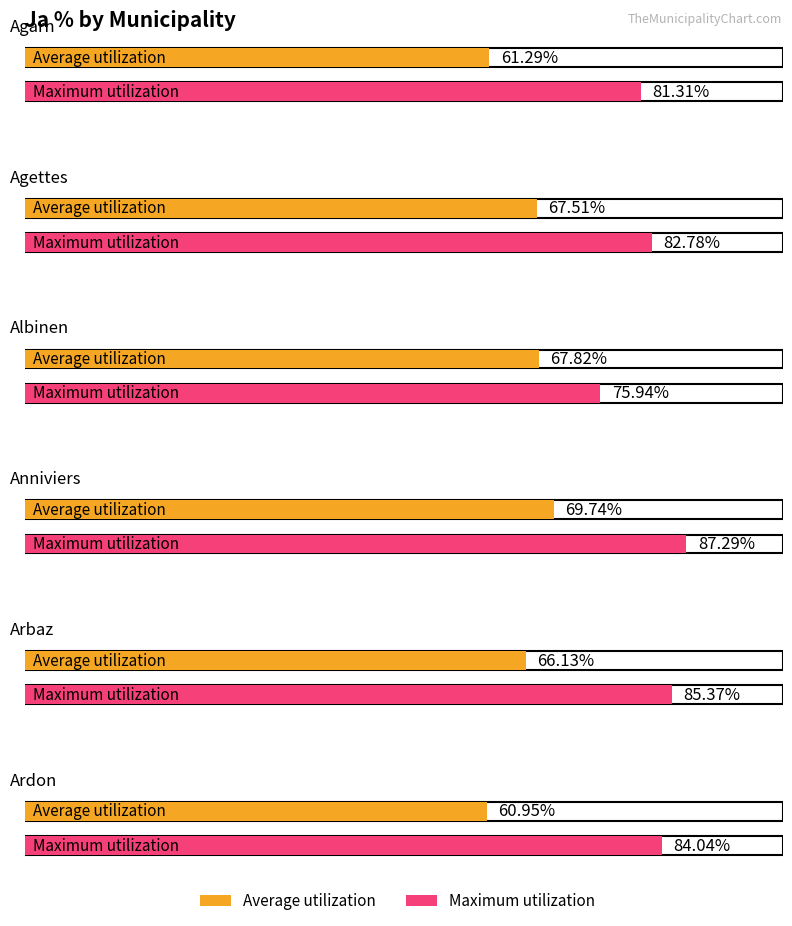

Reading right to left, list all the values displayed in this chart.

Average utilization: Ardon=61.0	Arbaz=66.1	Anniviers=69.7	Albinen=67.8	Agettes=67.5	Agarn=61.3
Maximum utilization: Ardon=84.0	Arbaz=85.4	Anniviers=87.3	Albinen=75.9	Agettes=82.8	Agarn=81.3